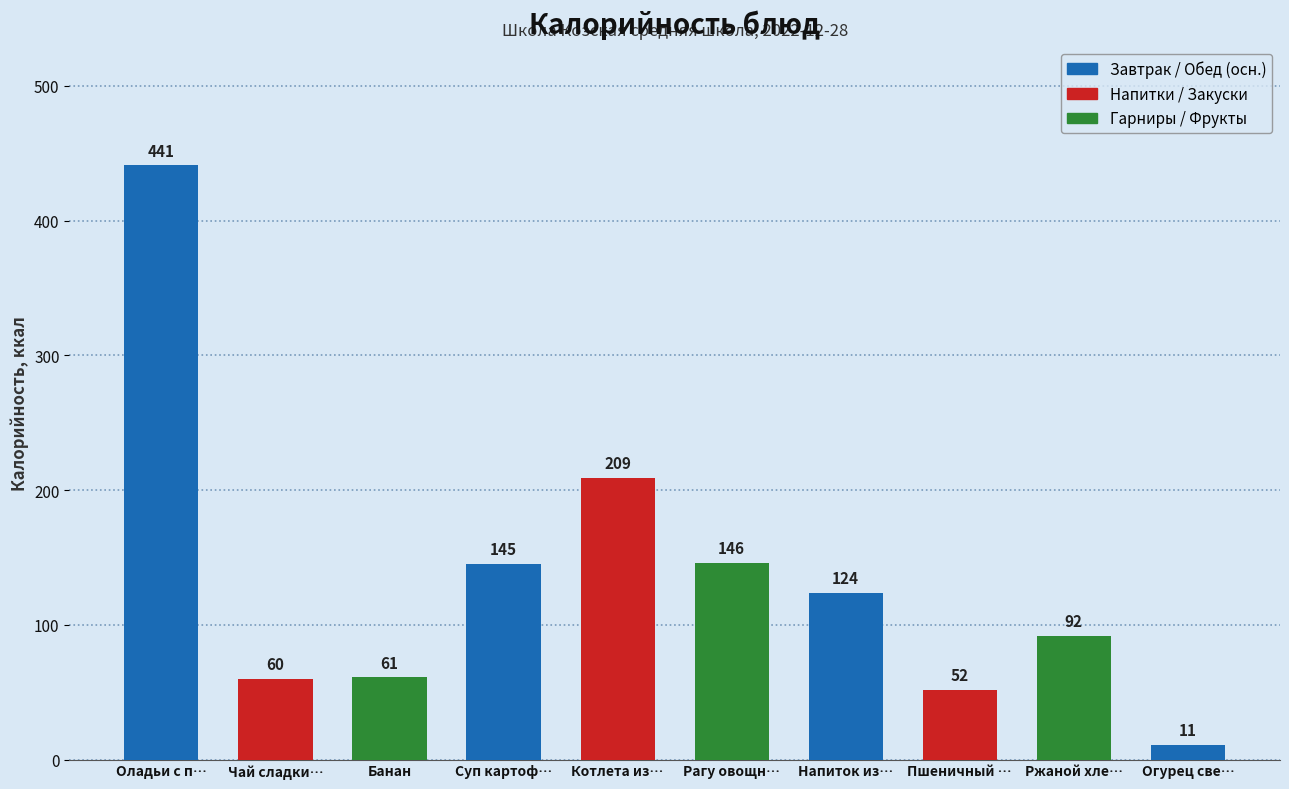

Reading left to right, list all the values displayed in this chart.

441	60	61	145	209	146	124	52	92	11